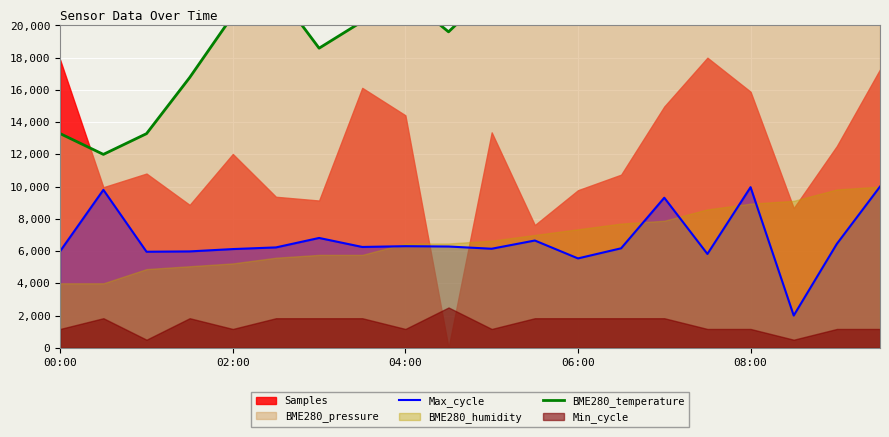

How many data points does each series have?

20